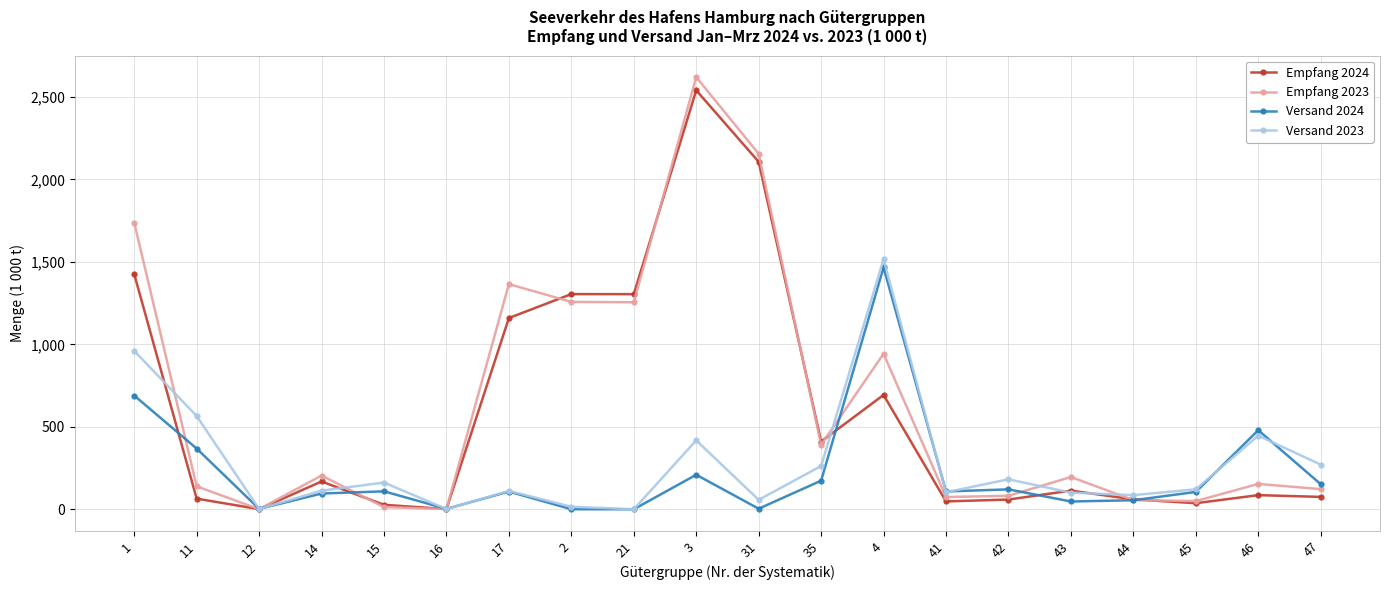

In Versand 2024, how many points are higher than both neighbors (excluding endpoints)?

6